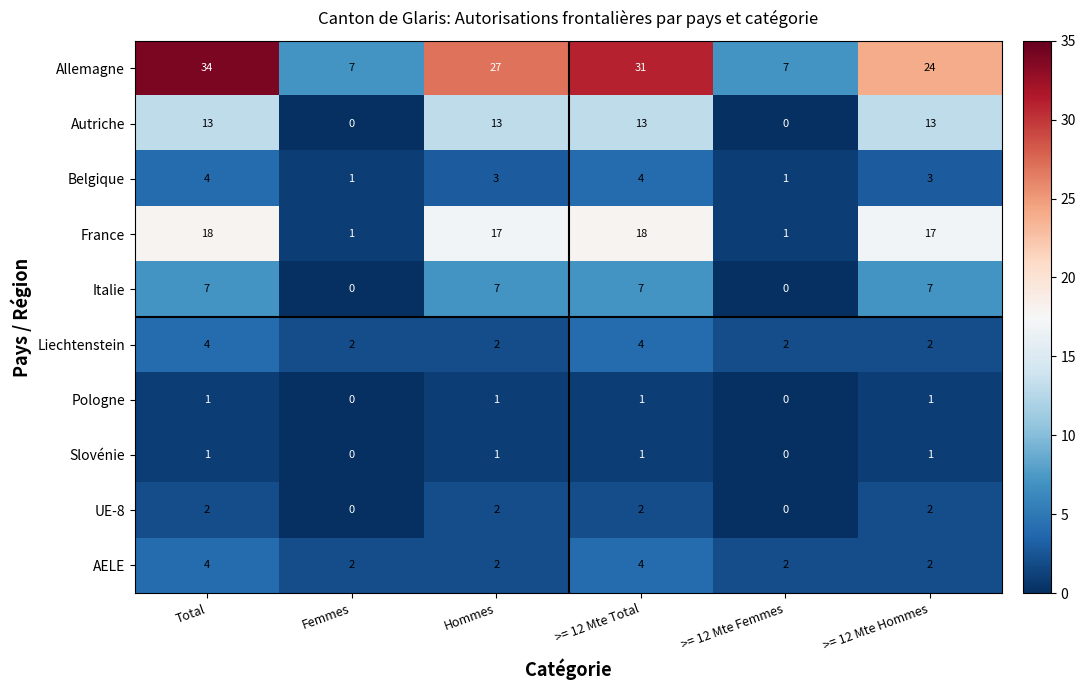

Which series has the largest total across all categories?

Allemagne